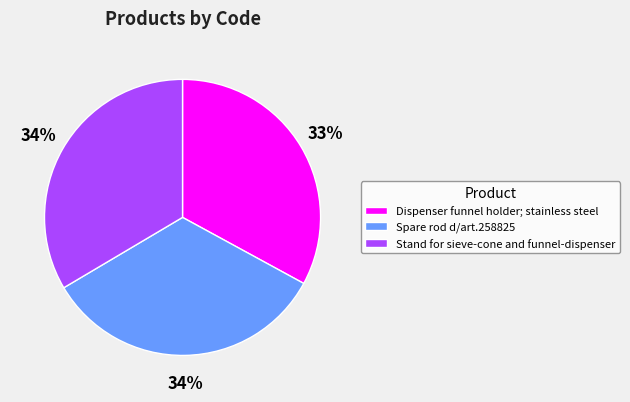

The Dispenser funnel holder; stainless steel slice represents 33% of the pie. True or false?

True